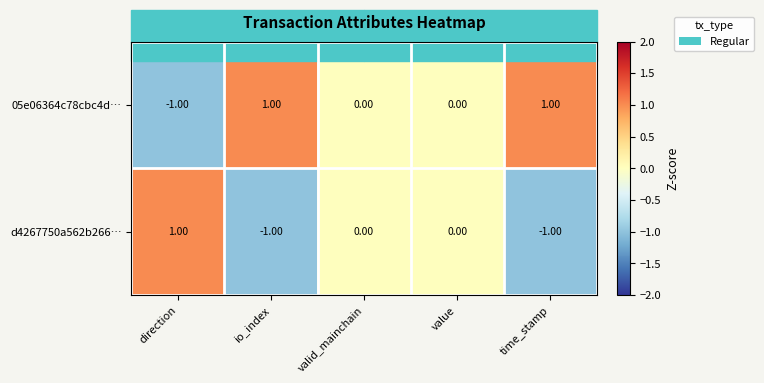

List the series in order of their overall mean, lowest first.

d4267750a562b266…, 05e06364c78cbc4d…